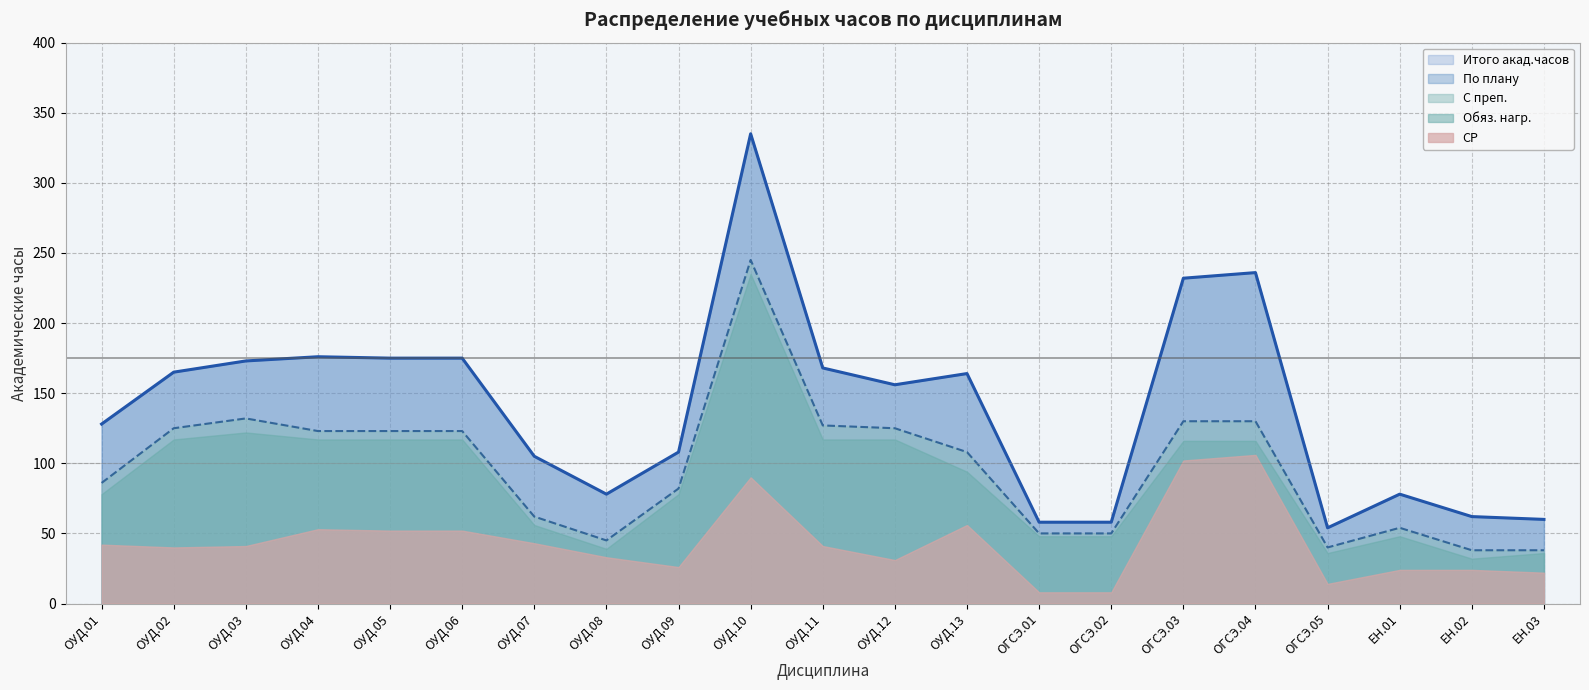

Which series has the largest range (max minus min)?

Итого акад.часов